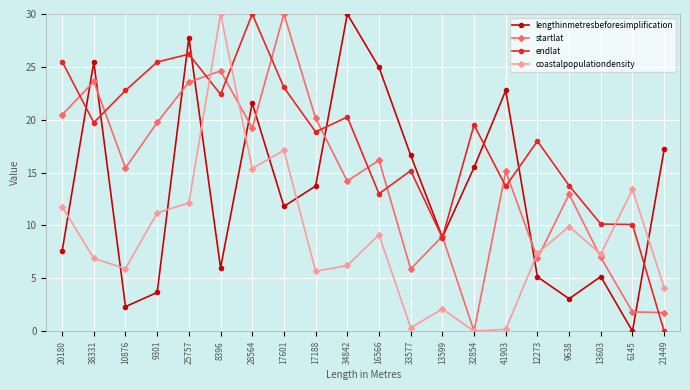

Is the value of lengthinmetresbeforesimplification at 9301 greater than the value of coastalpopulationdensity at 10876?

No